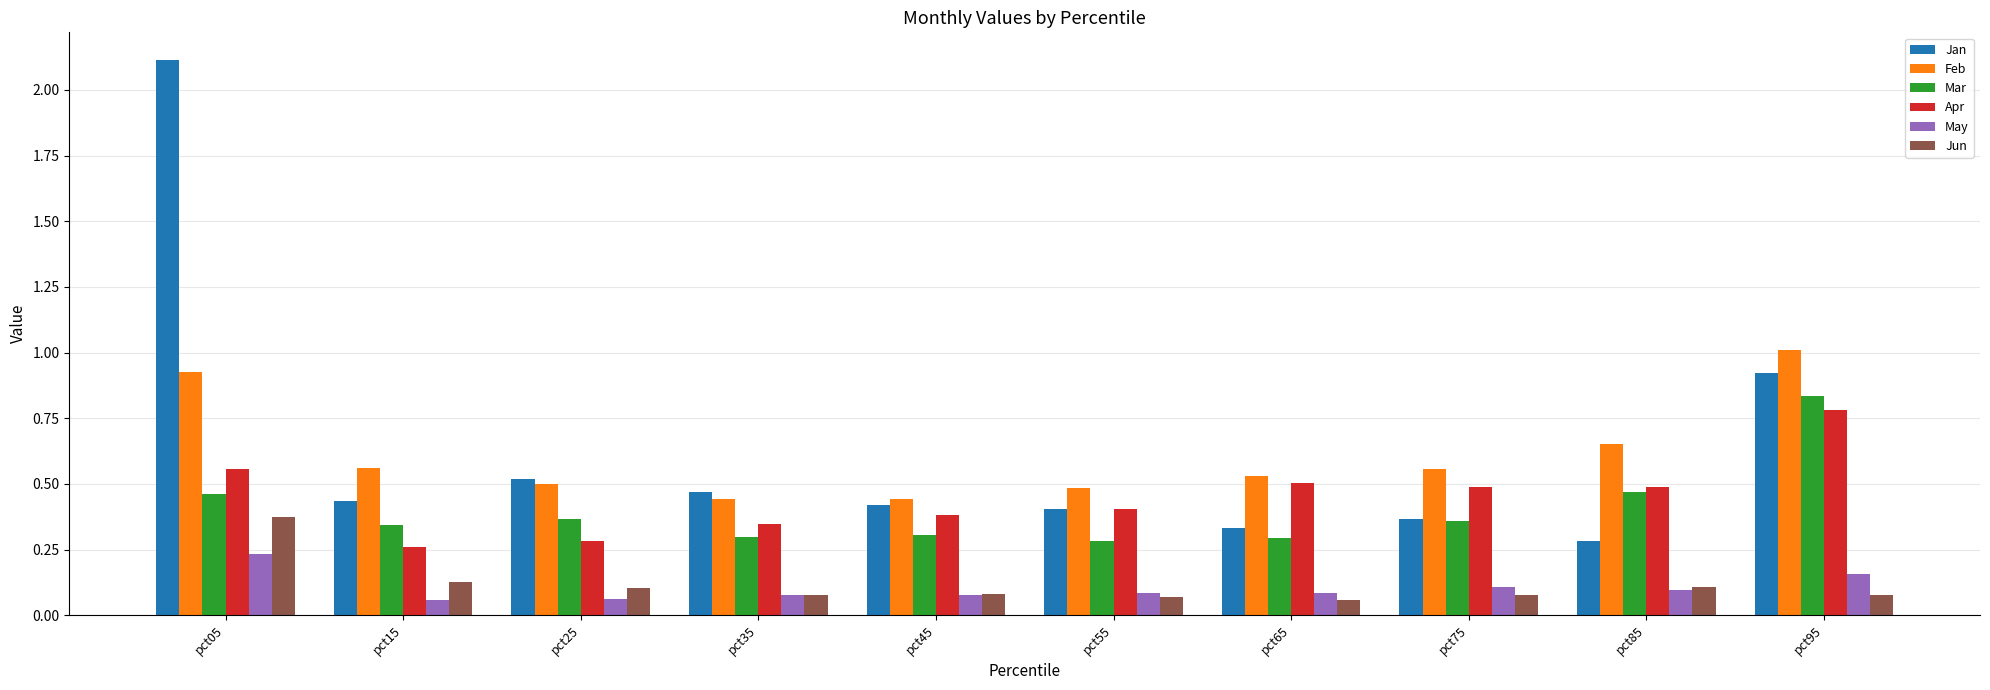

At how many categories does at least one series exceed 0?

10